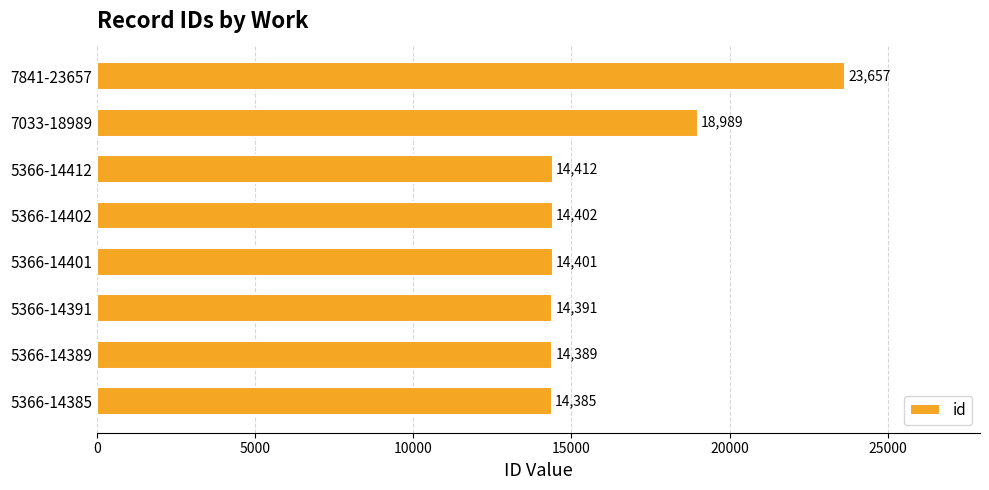

The chart shows a value of 24094 at 5366-14412. True or false?

False